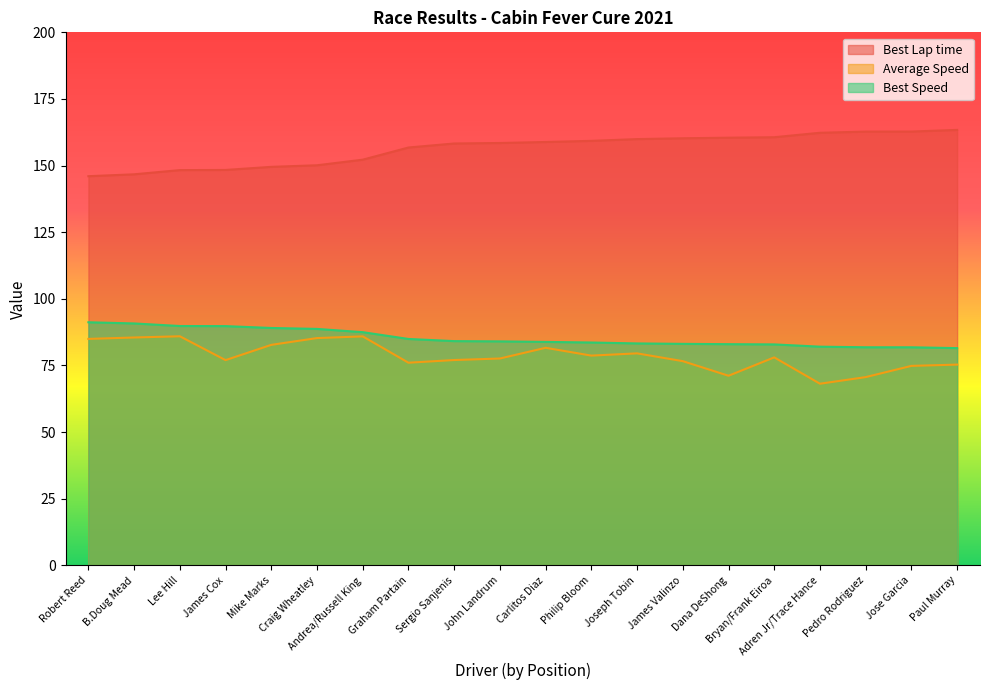

What is the sum of the Average Speed values at Joseph Tobin and Sergio Sanjenis?

156.6